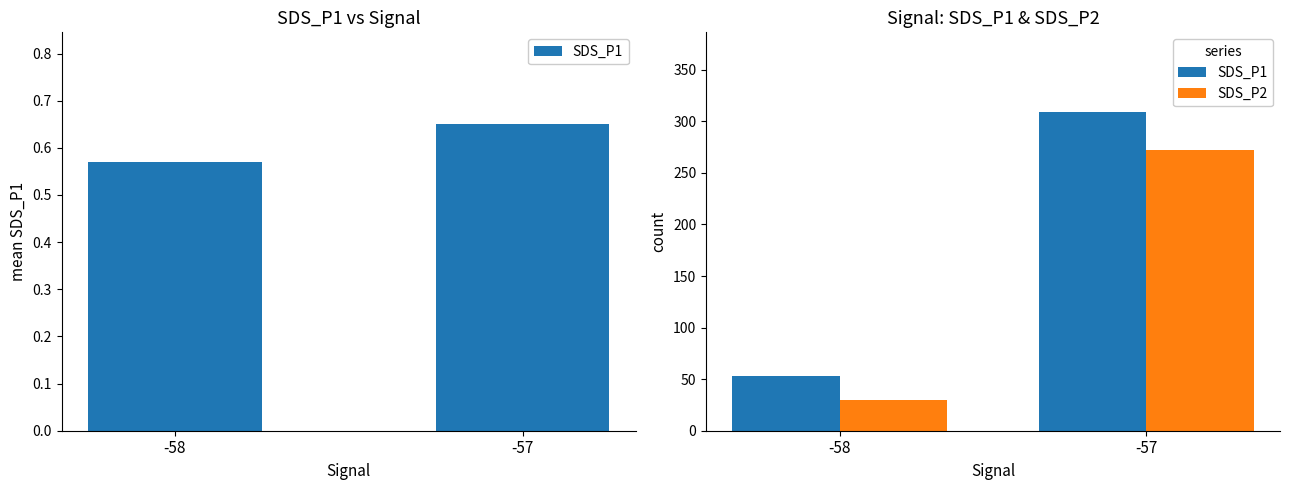

How many series are shown in this chart?

2